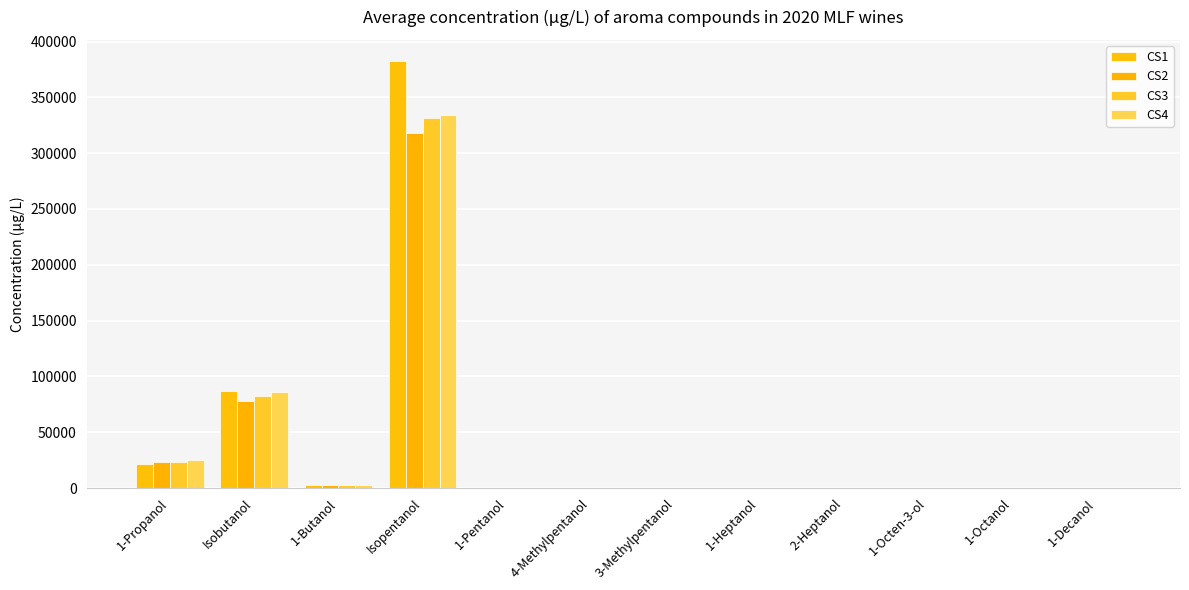

Read the CS2 value at 1-Decanol.

7.5